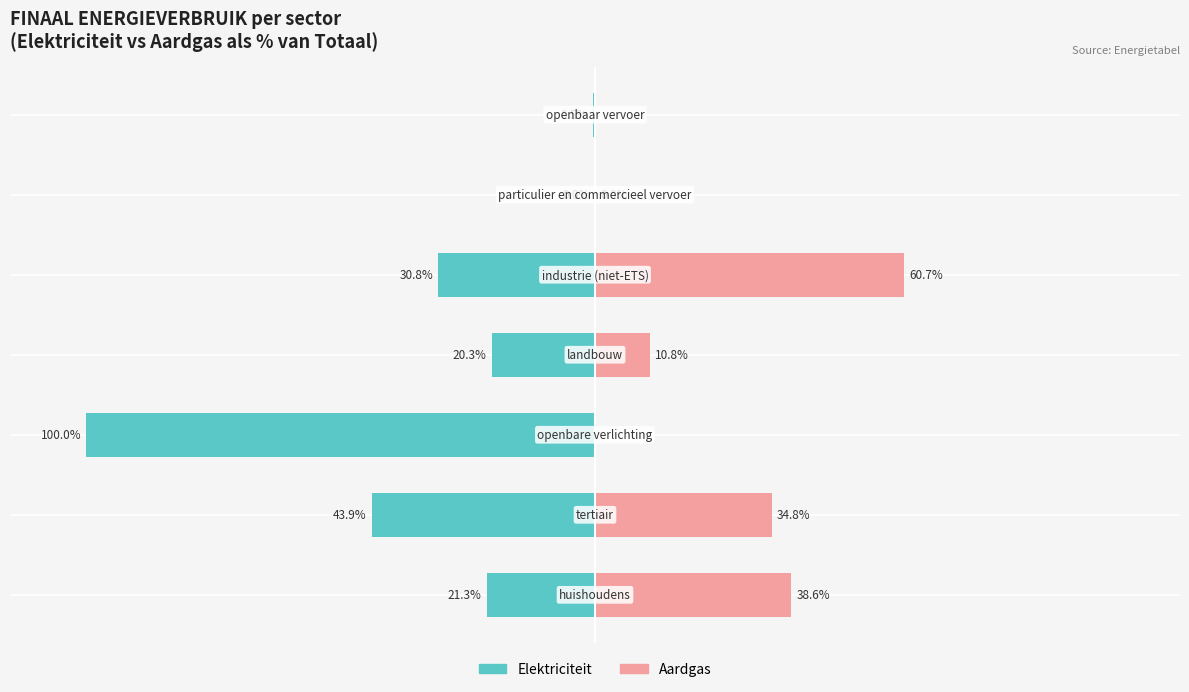

Reading left to right, list all the values displayed in this chart.

Elektriciteit: -21.3	-43.9	-100.0	-20.3	-30.8	-0.0	-0.5
Aardgas: 38.6	34.8	0.0	10.8	60.7	0.0	0.0